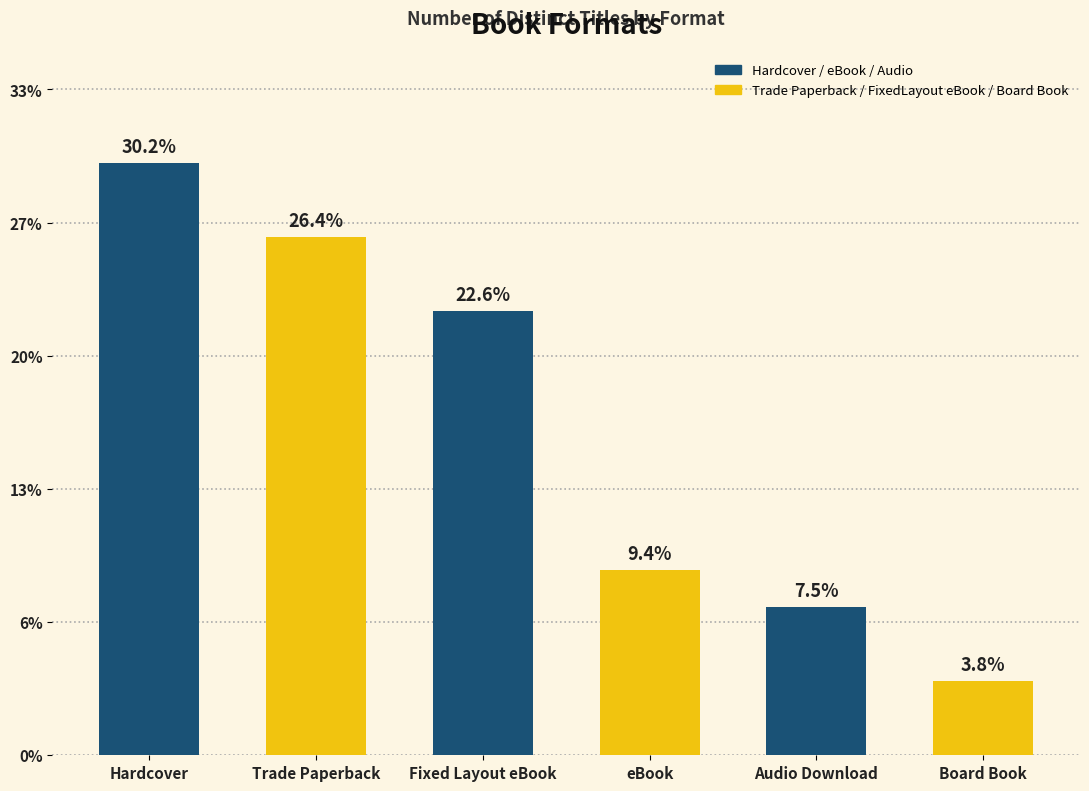

At which label does the data first exceed 12?

Hardcover